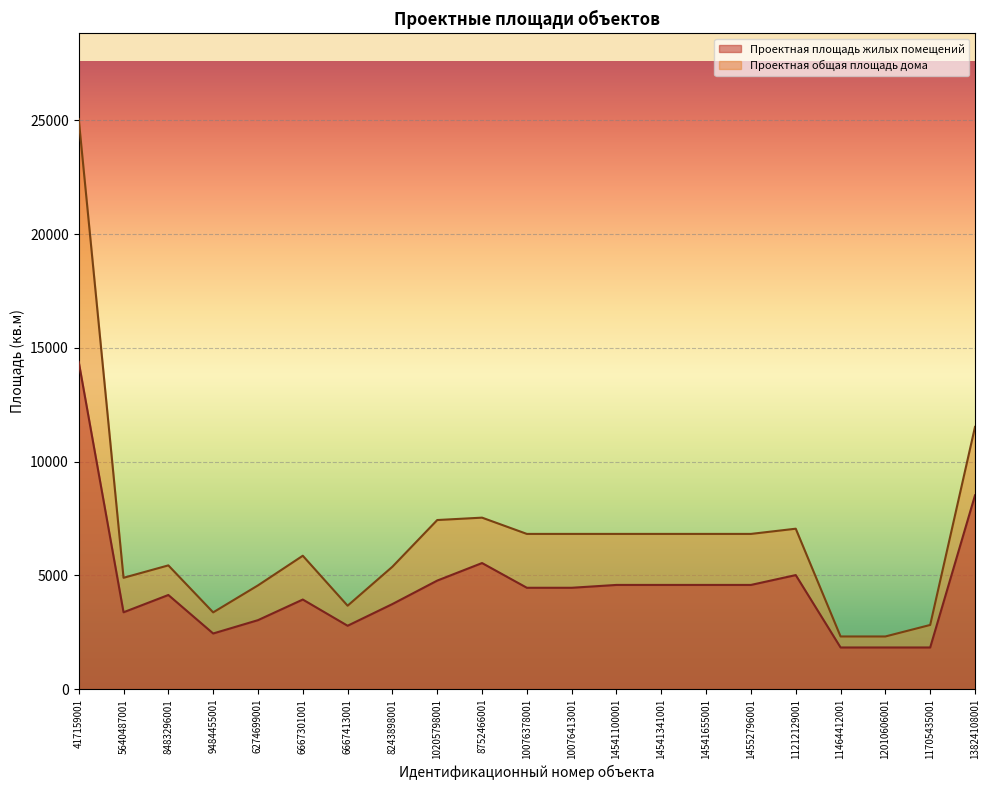

How many interior local peaks does the Проектная общая площадь дома series have?

4